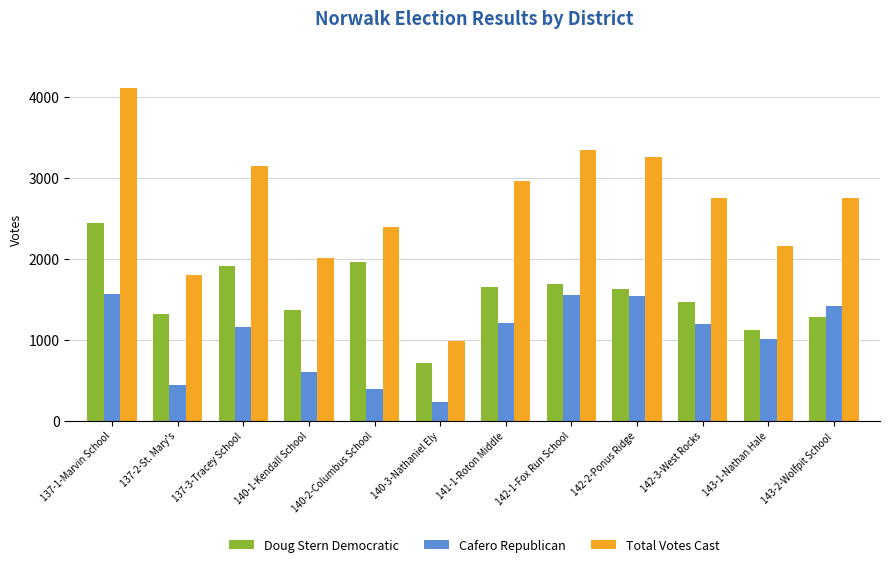

How many values in the Total Votes Cast series are below 2752?

6